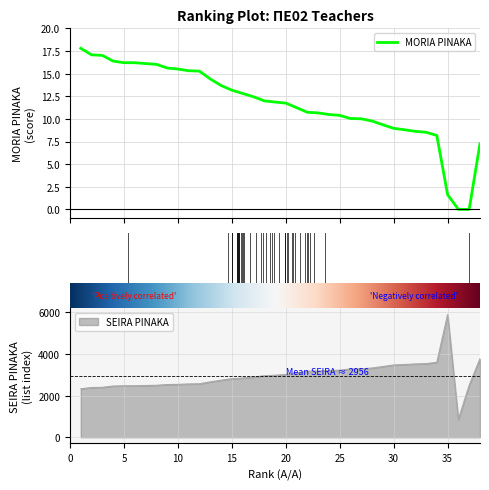

Between 20 and 23, which series saw the biggest shift?

SEIRA PINAKA